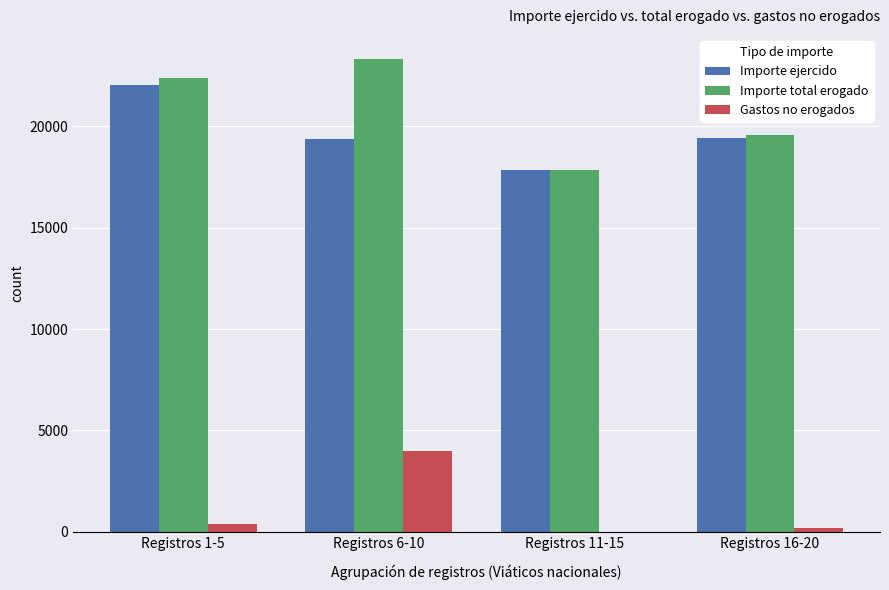

What is the sum of all Importe total erogado values?

83150